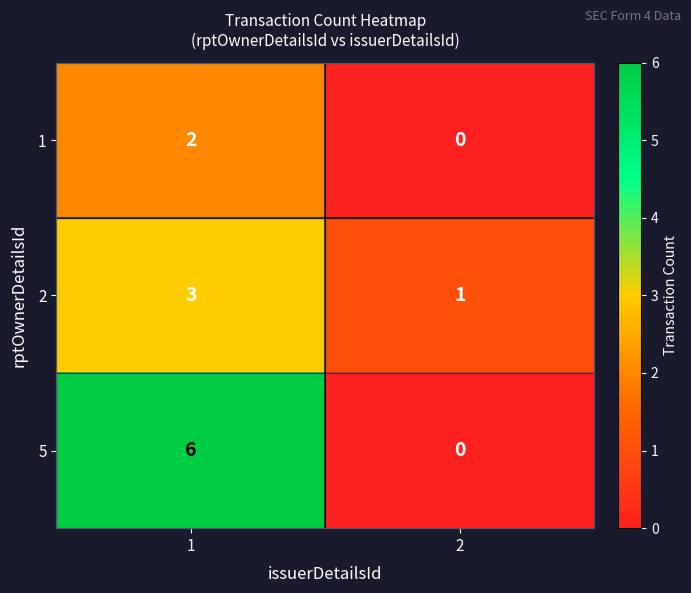

Is it true that 1 equals 2 at 1?

True